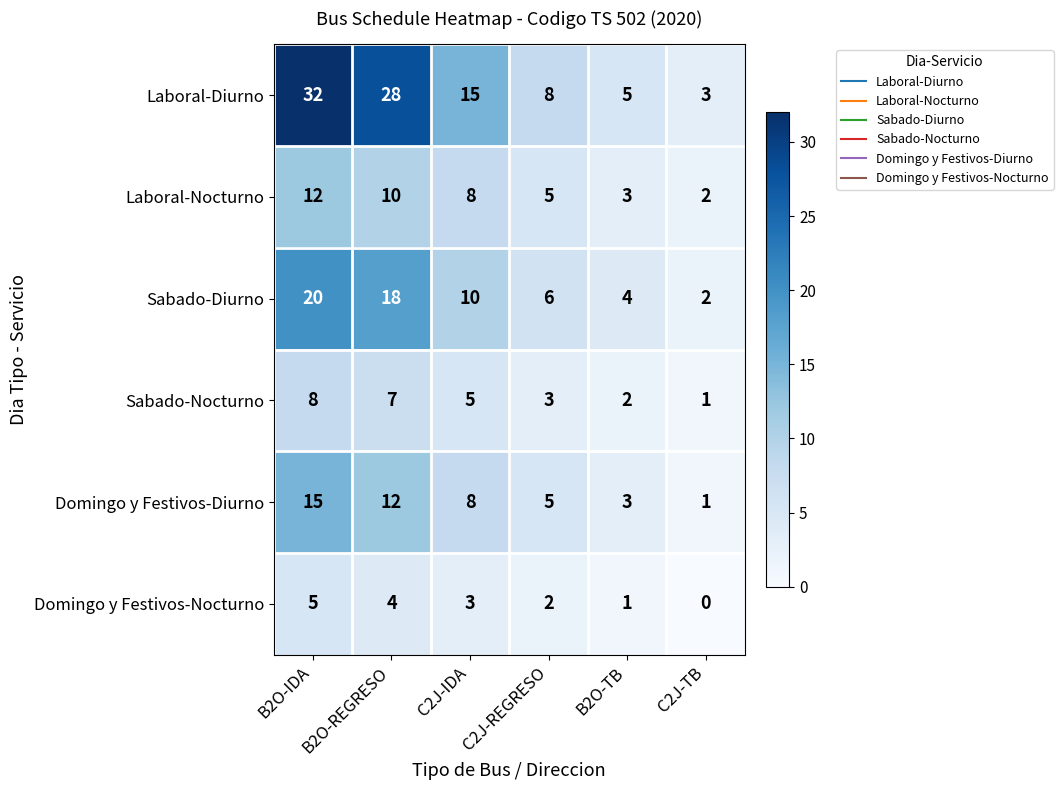

List the series in order of their peak value, highest first.

Laboral-Diurno, Sabado-Diurno, Domingo y Festivos-Diurno, Laboral-Nocturno, Sabado-Nocturno, Domingo y Festivos-Nocturno